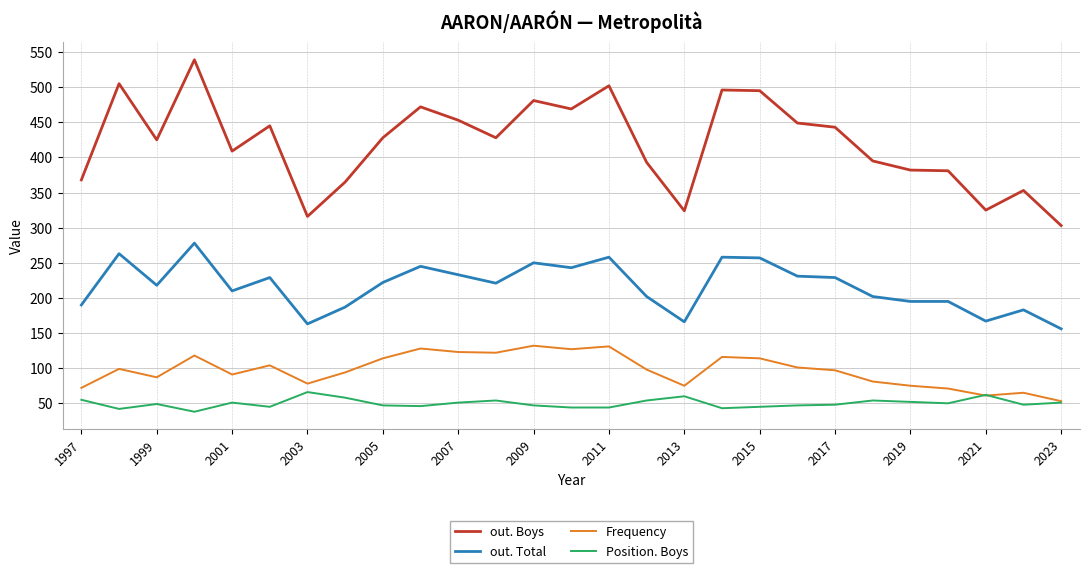

True or false: Frequency and out. Boys intersect in this chart.

False